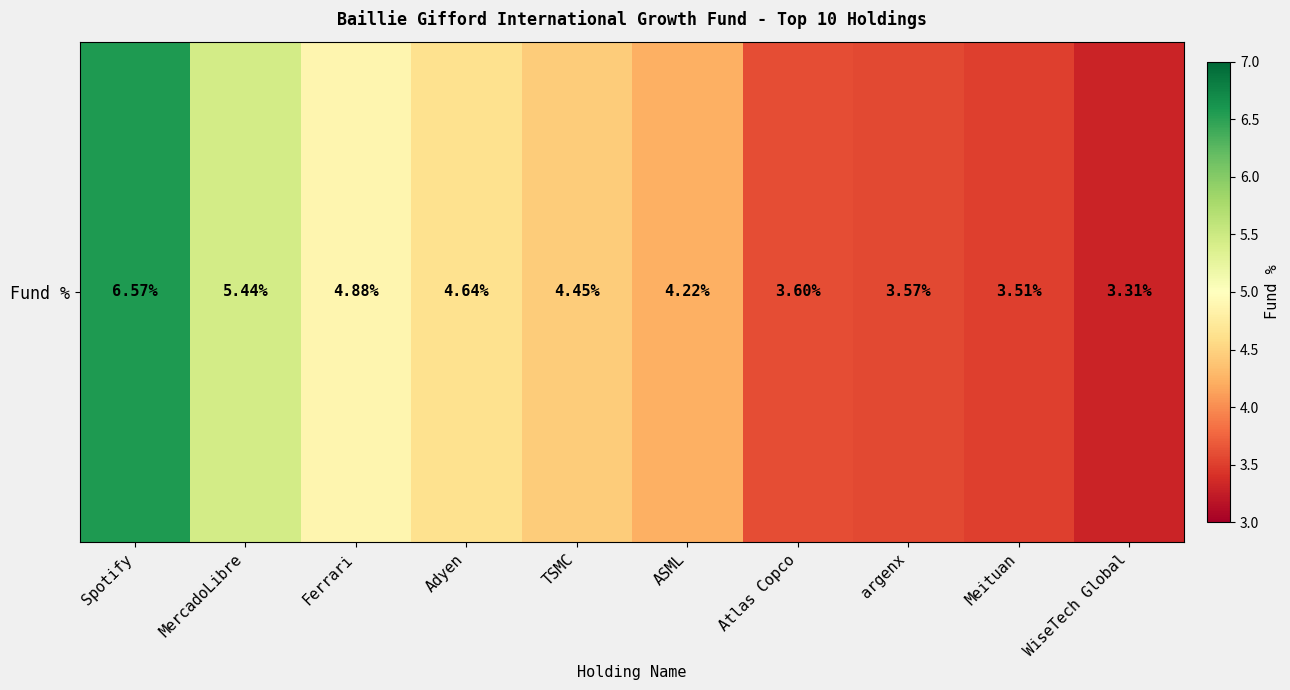

What is the maximum value shown in the chart?

6.6